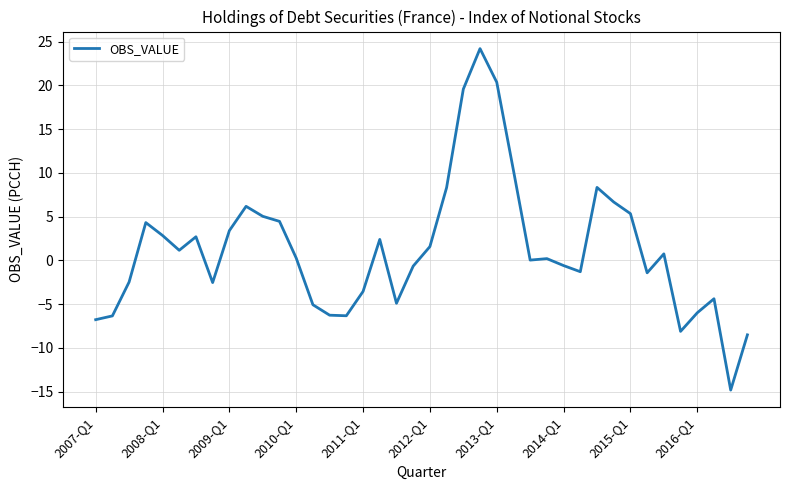

What is the greatest value displayed?

24.2